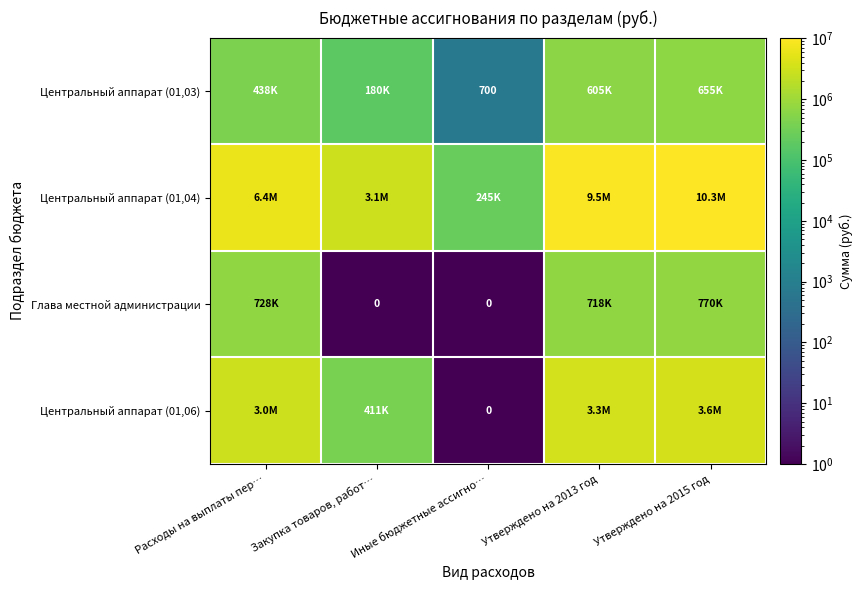

List the labels in order of Глава местной администрации value, largest first.

Утверждено на 2015 год, Расходы на выплаты пер…, Утверждено на 2013 год, Закупка товаров, работ…, Иные бюджетные ассигно…